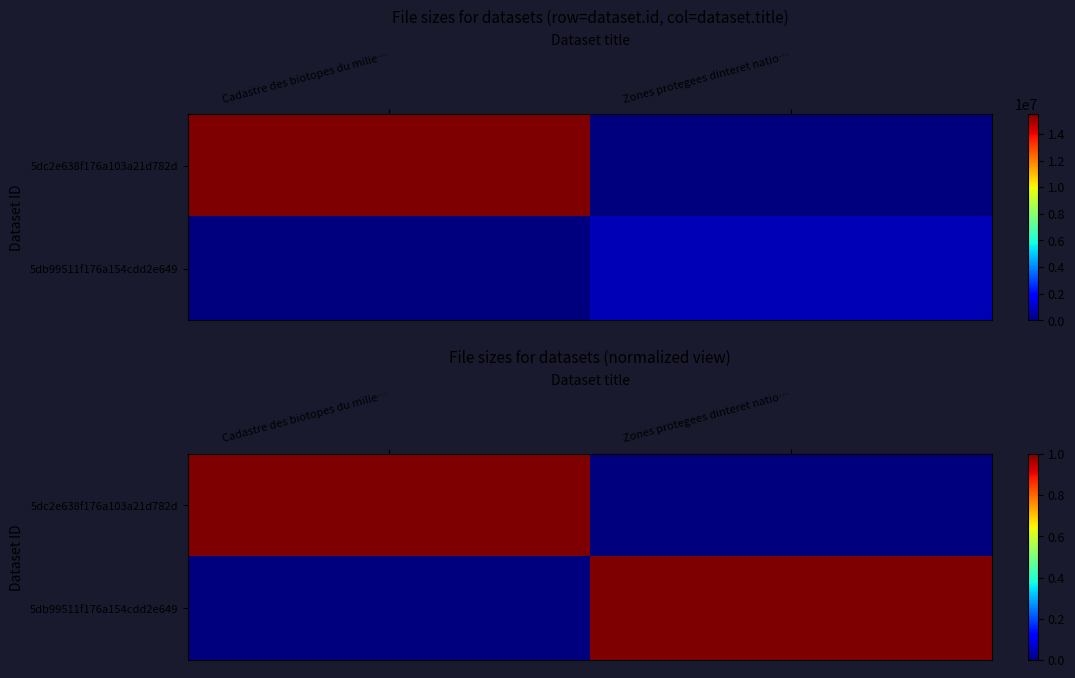

At how many categories does at least one series exceed 0?

2